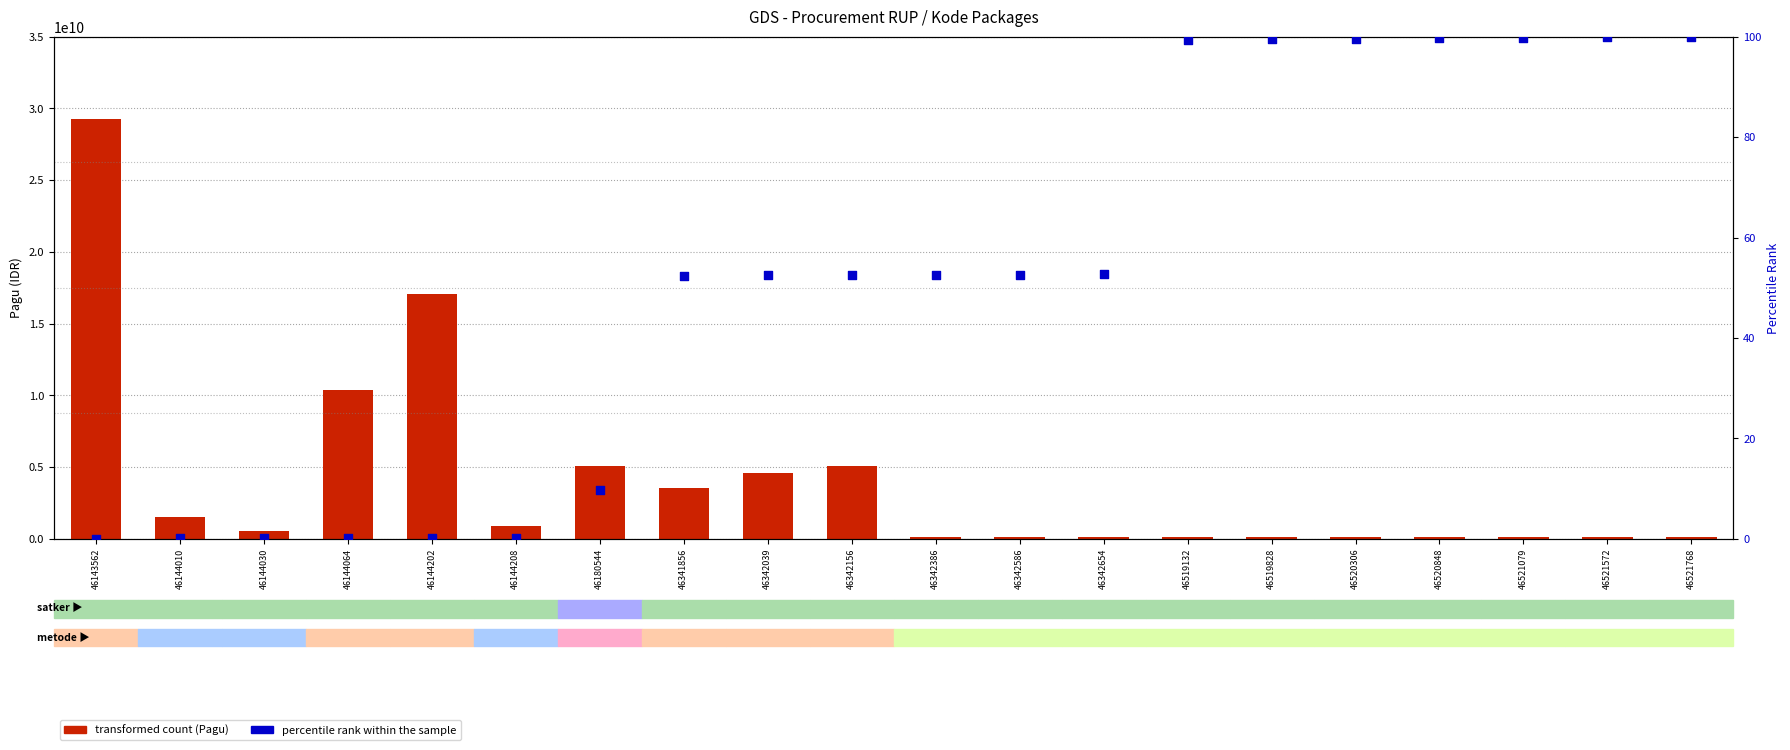

Which series reaches the maximum Y coordinate?

transformed count (Pagu)